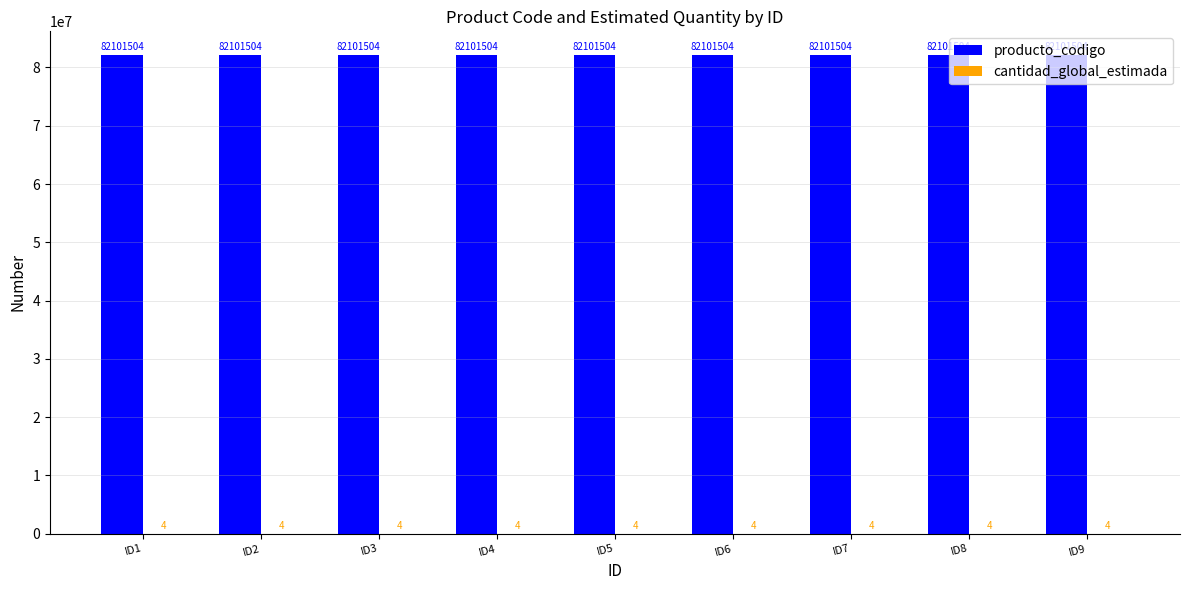

What is the highest value of the producto_codigo series?

82101504